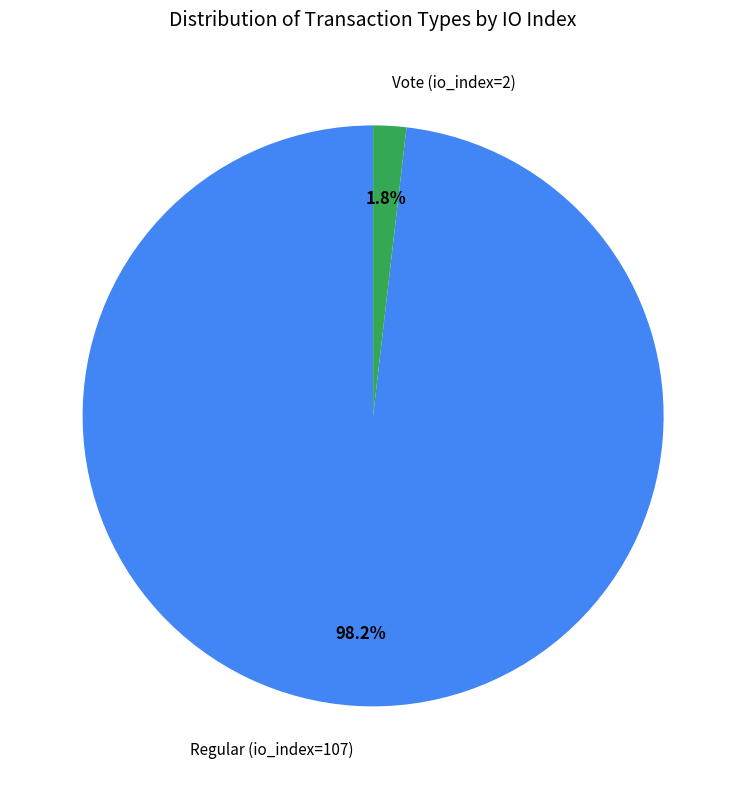

What is the smallest slice in the pie chart?

Vote (io_index=2)